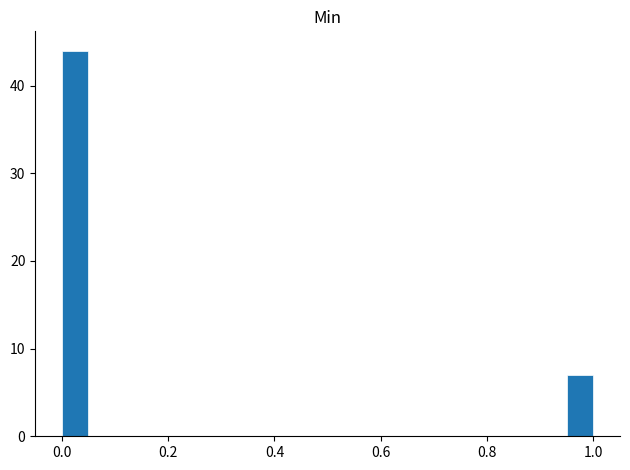

Around what value on the x-axis is the tallest bar? Give the approximate position of its centre, as read against the axis.

0.02